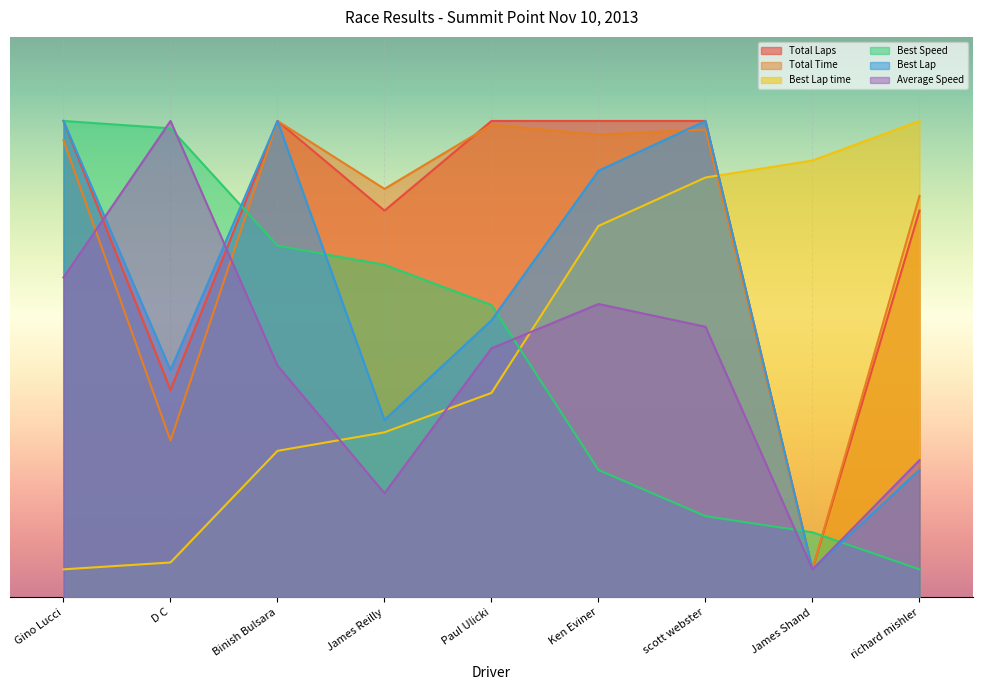

What position from the right is Ken Eviner?

4